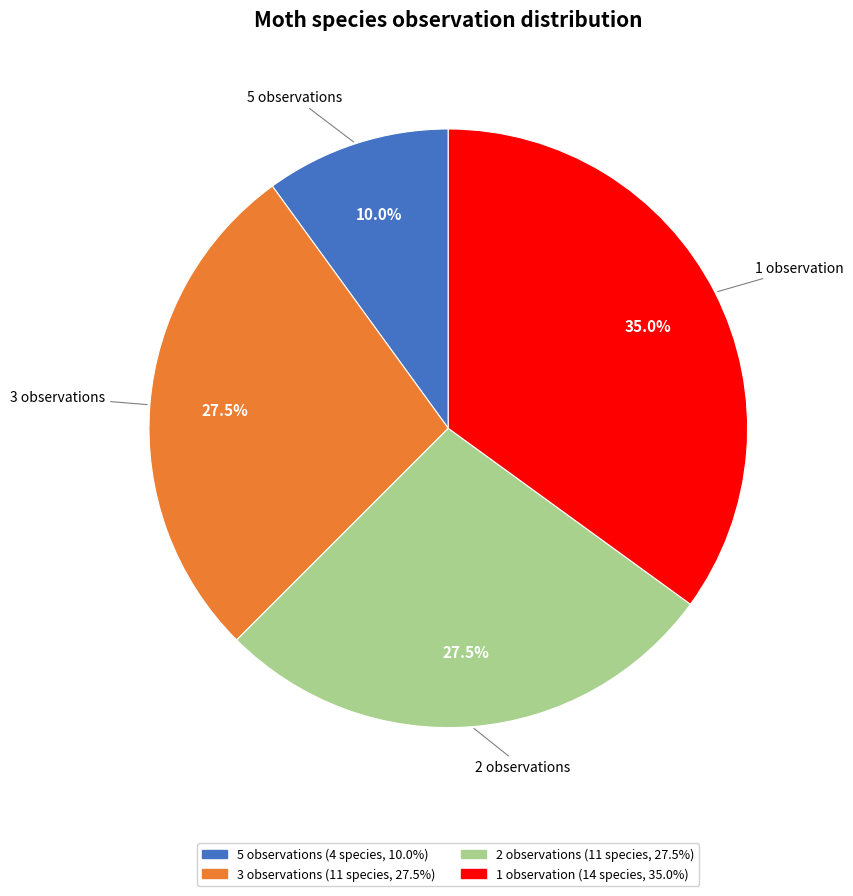

Is there any slice that represents more than half of the pie?

No